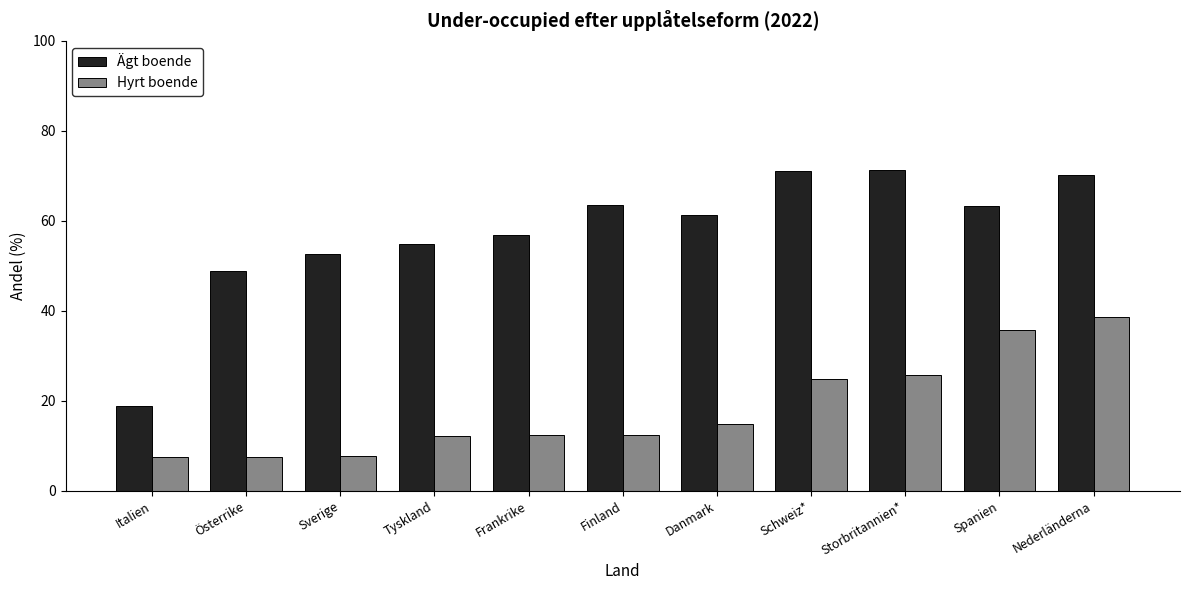

What is the value of the Ägt boende bar at the 7th from the left?

61.4